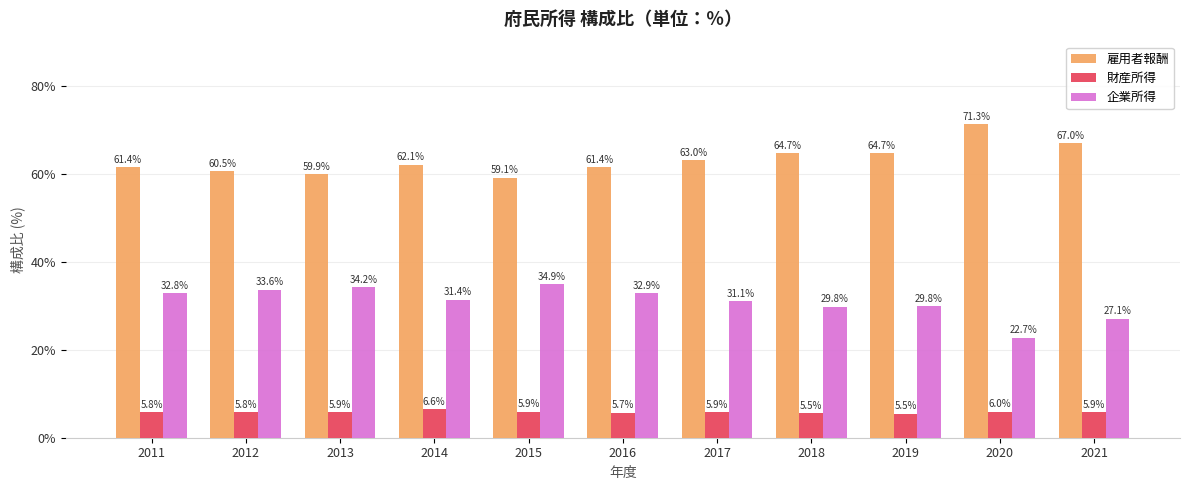

How many values in the 企業所得 series are below 31?

4